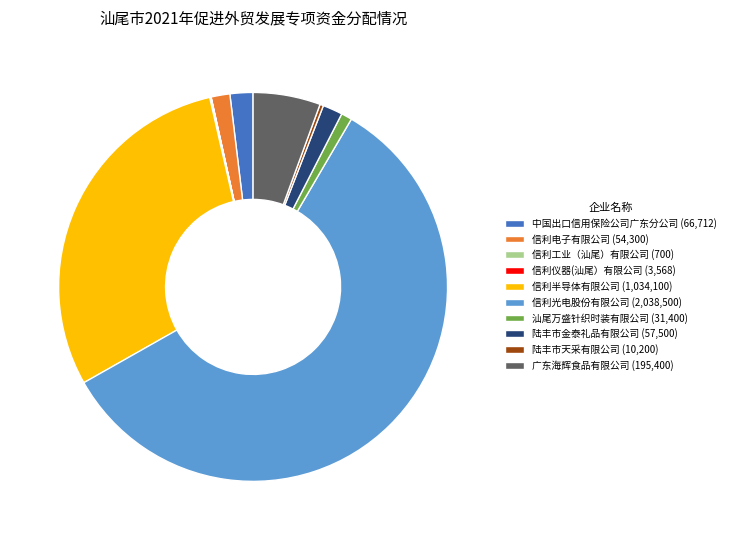

Is there any slice that represents more than half of the pie?

Yes